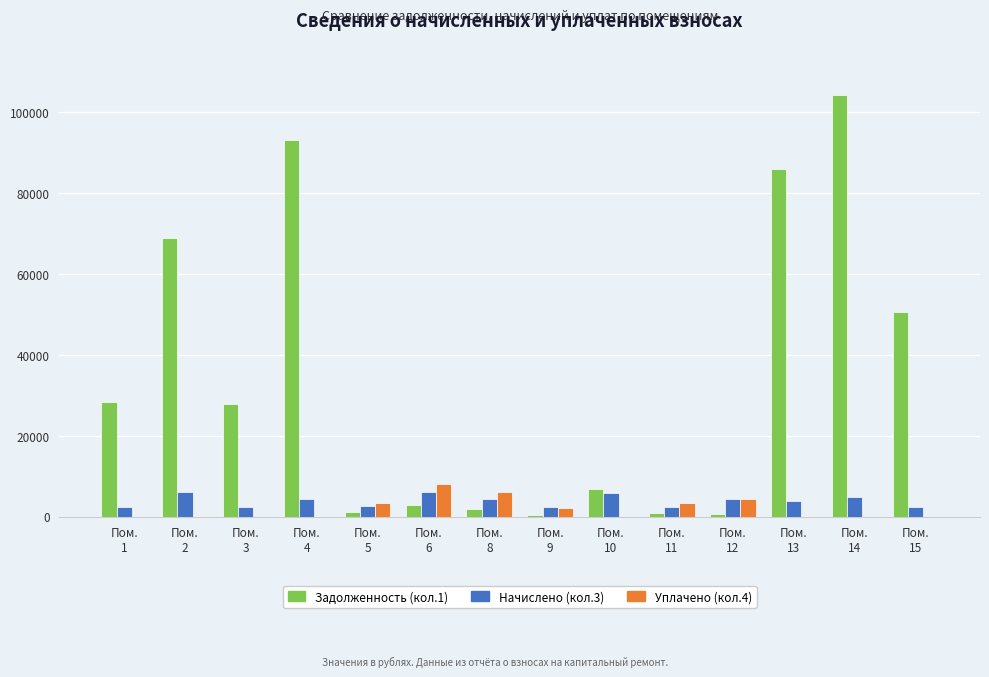

Does the chart contain stacked bars?

No